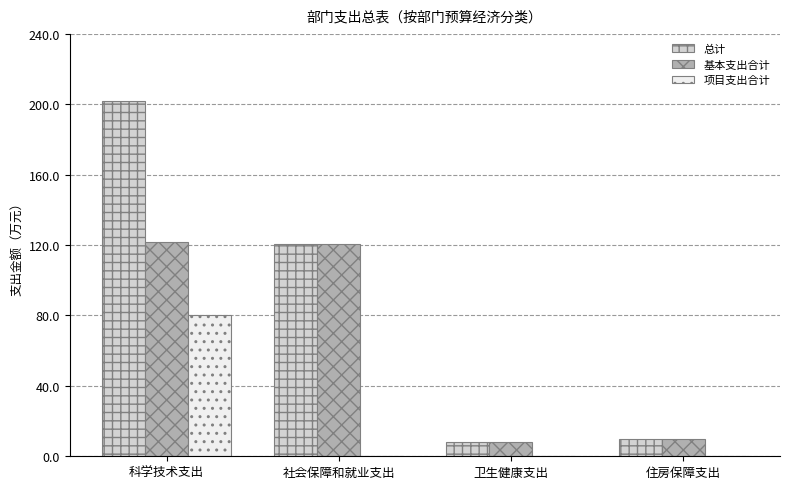

Reading right to left, what are all the values shown in this chart?

总计: 9.9	8.2	120.7	202.0
基本支出合计: 9.9	8.2	120.7	122.0
项目支出合计: 0.0	0.0	0.0	80.0